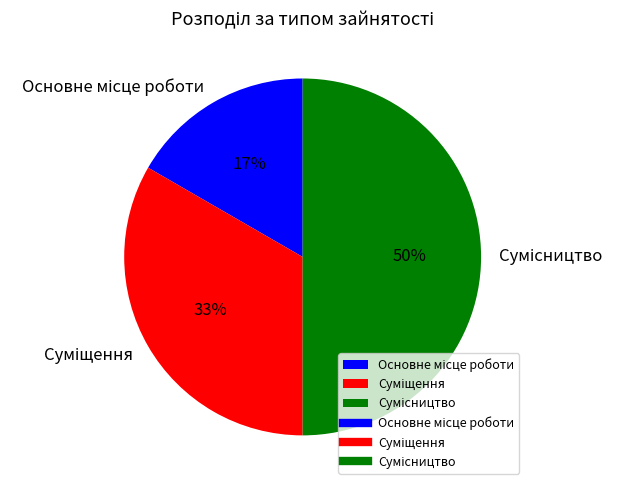

To the nearest percent, what is the difference between the largest and smallest slice percentages?

33%